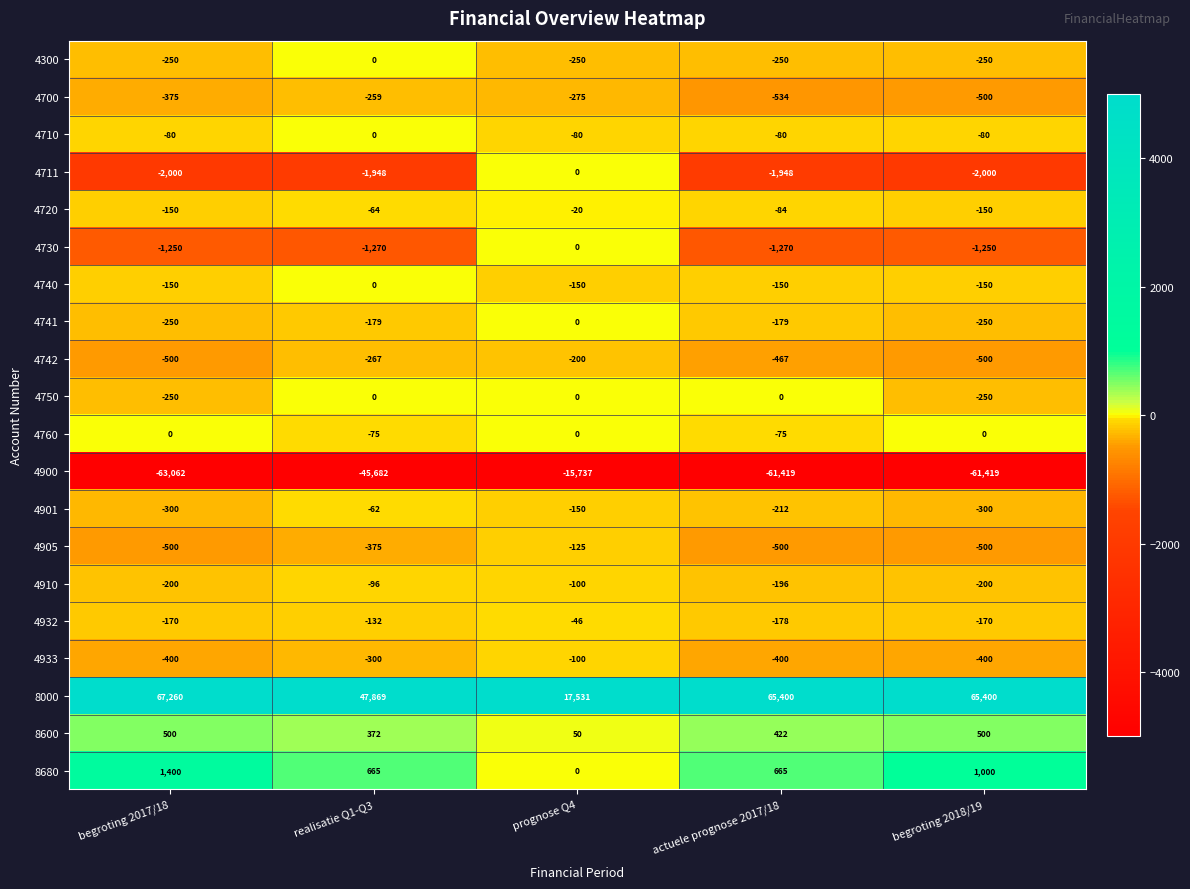

Rank the series at actuele prognose 2017/18 from highest to lowest value.

8000, 8680, 8600, 4750, 4760, 4710, 4720, 4740, 4932, 4741, 4910, 4901, 4300, 4933, 4742, 4905, 4700, 4730, 4711, 4900